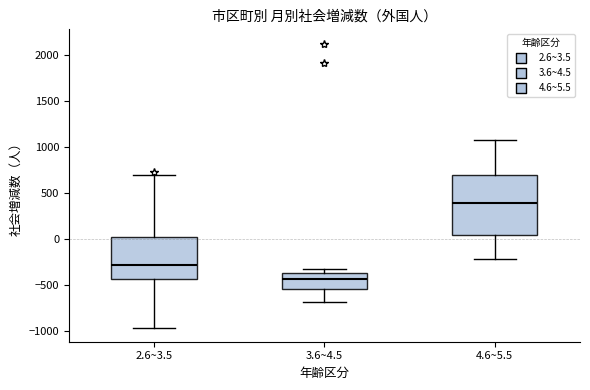

Which box has the highest median line?

4.6~5.5